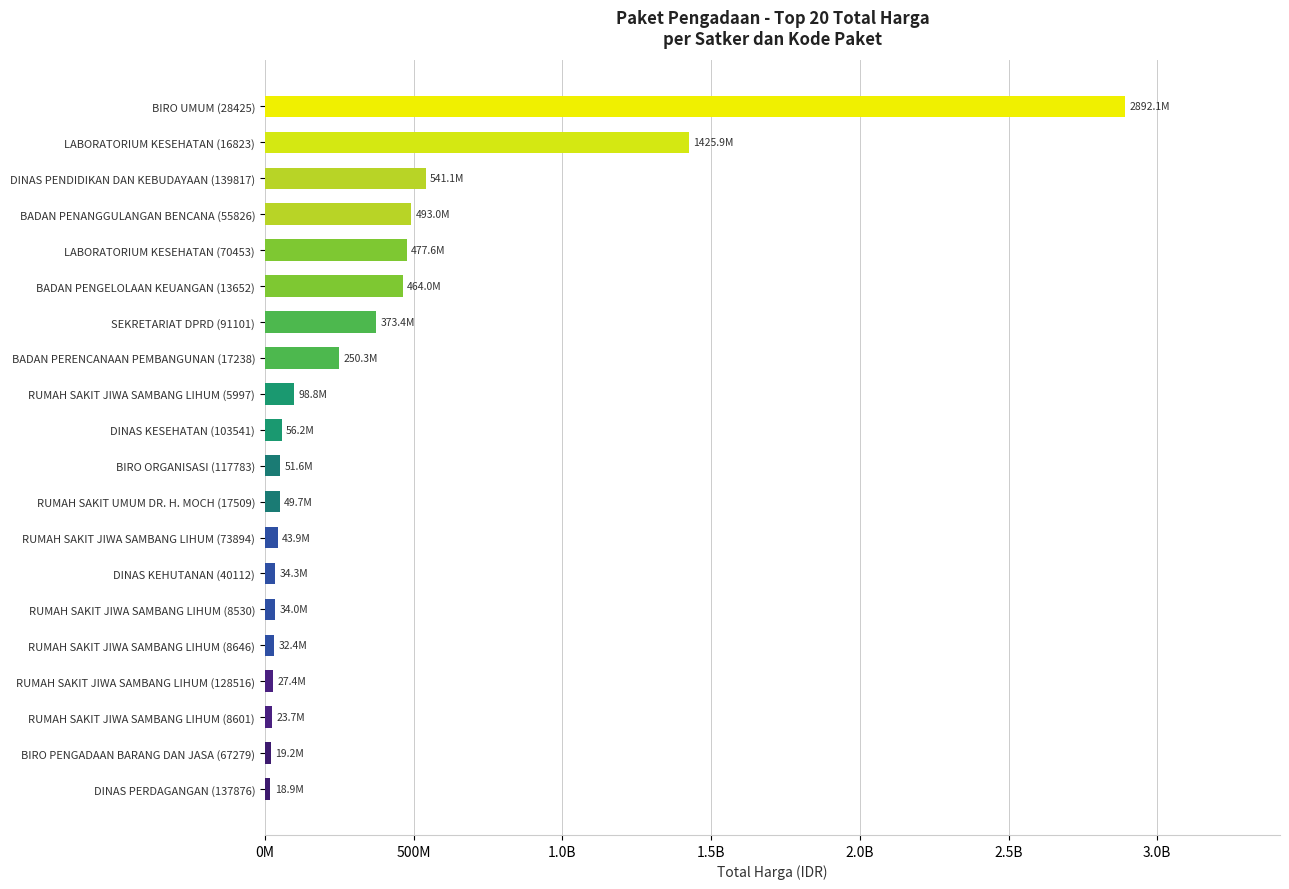

Are the bars horizontal?

Yes